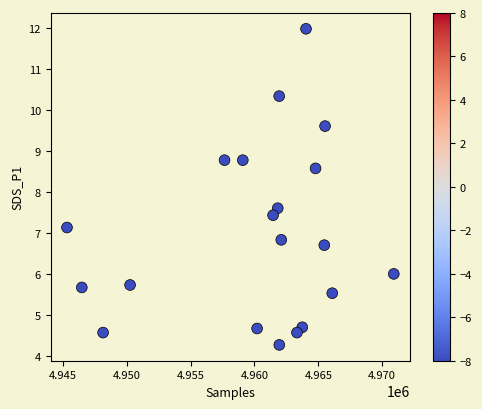

What Y value in the scatter plot is closest to 8?

7.6